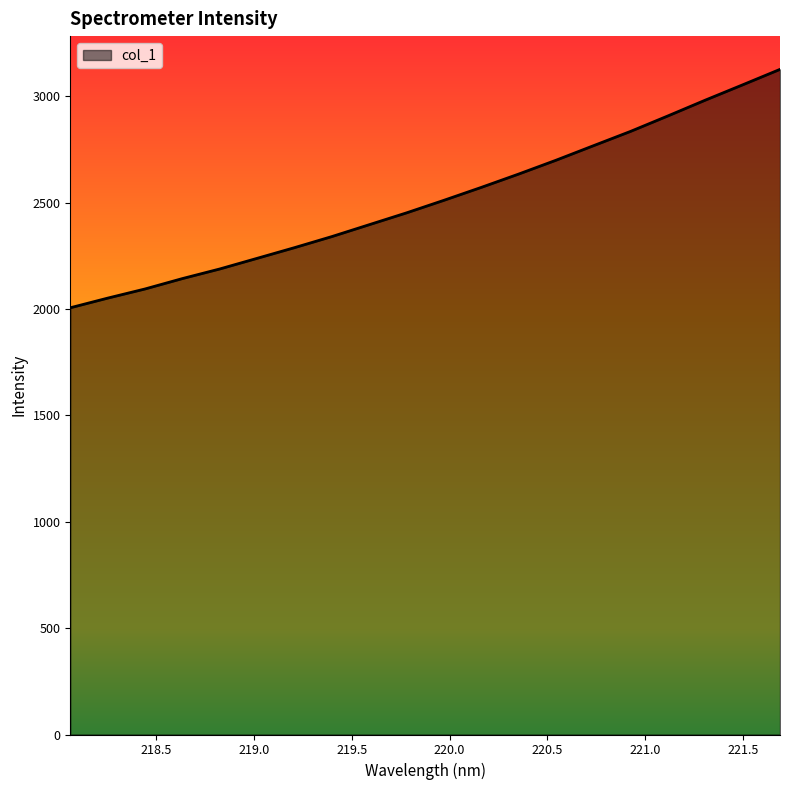

How many values exceed 2511?

10